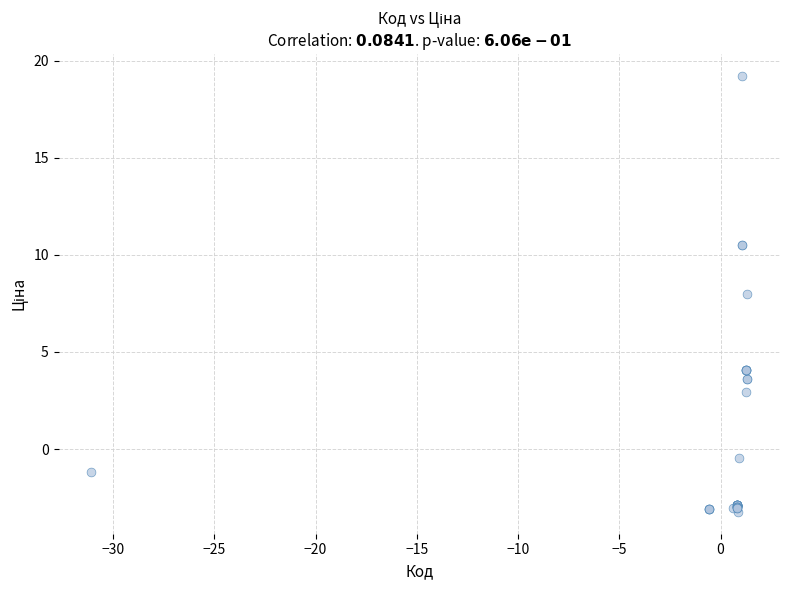

What Y value in the scatter plot is closest to 7?

8.0